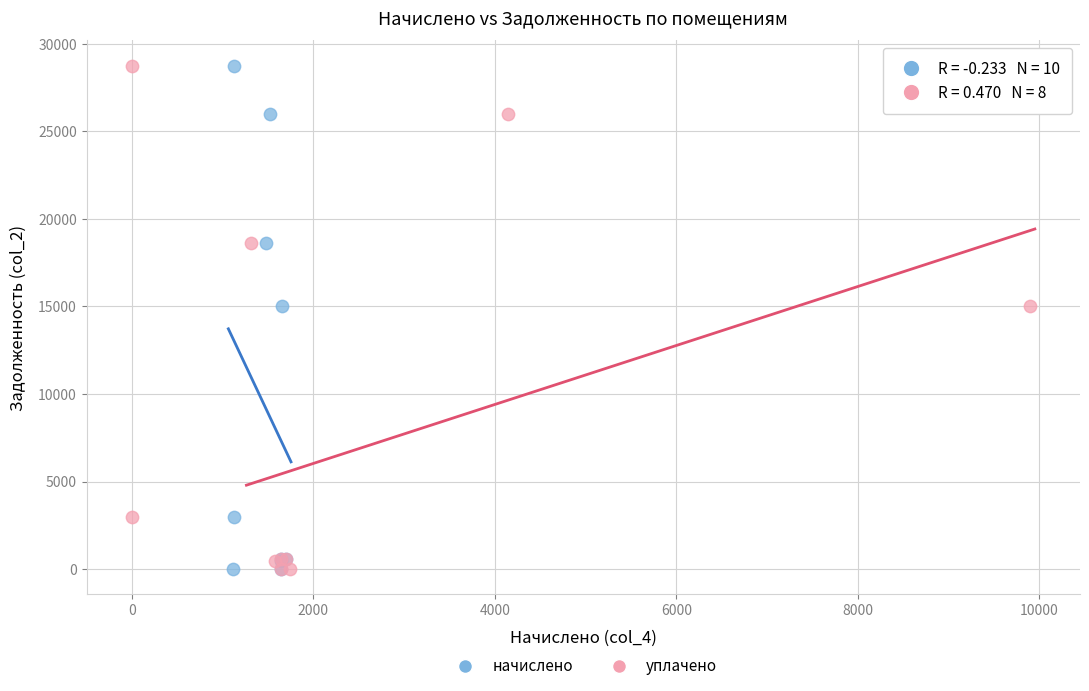

What are all the series names shown in the legend?

начислено, уплачено